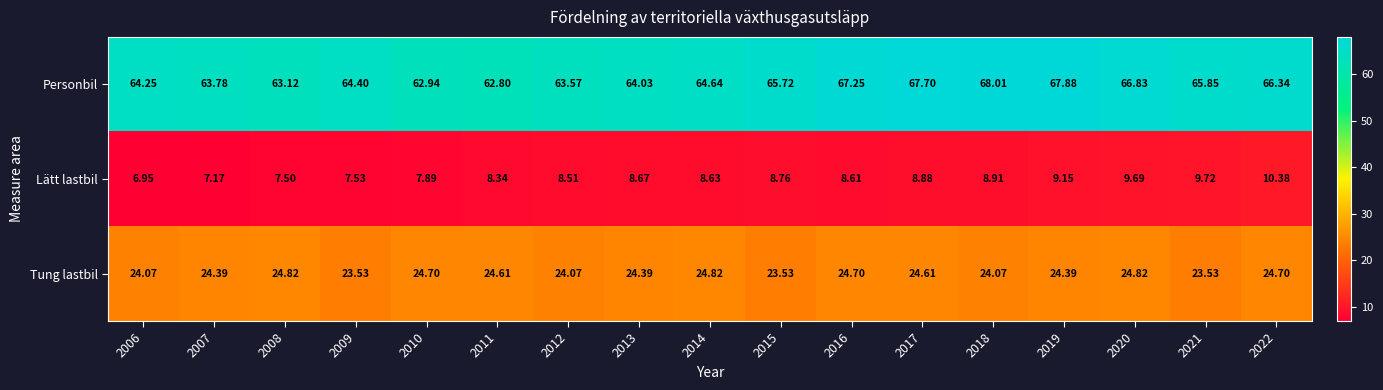

Which series has the largest range (max minus min)?

Personbil